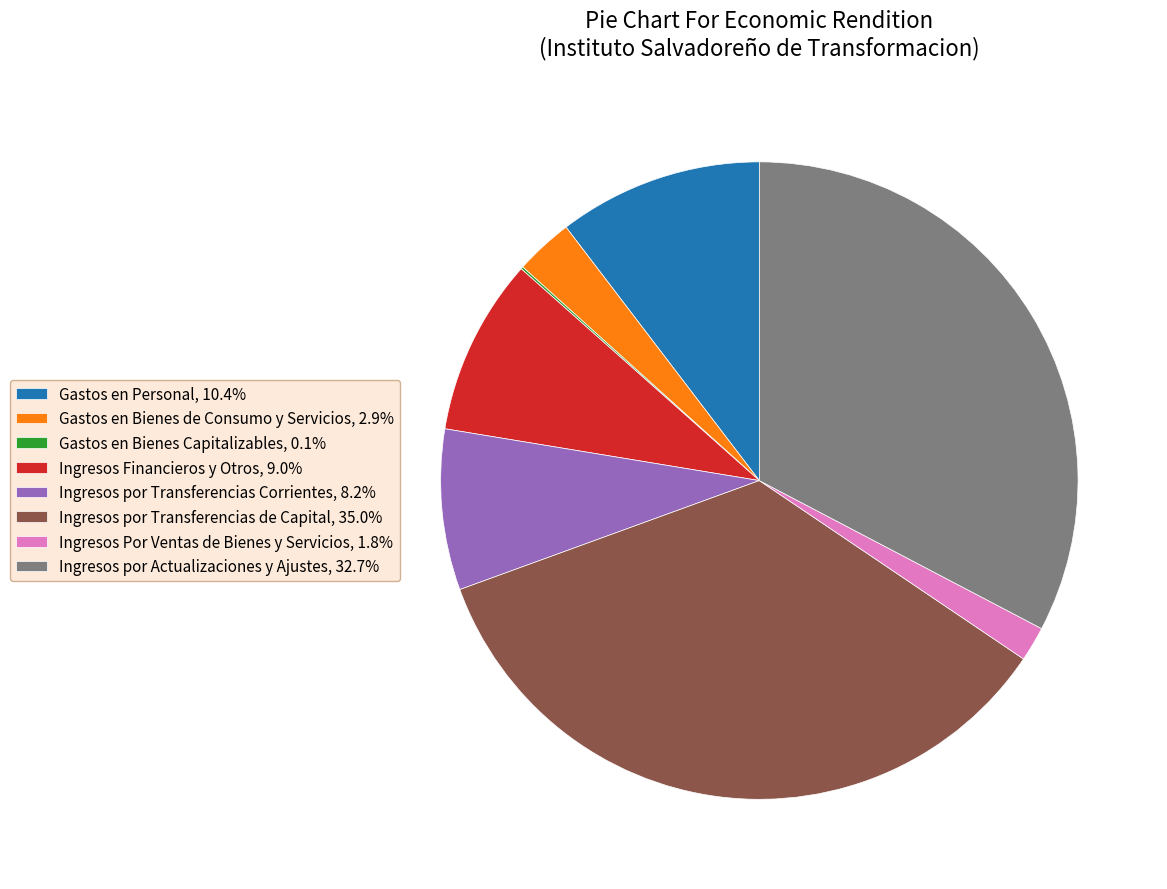

Is the sum of Gastos en Bienes de Consumo y Servicios, 2.9% and Ingresos por Actualizaciones y Ajustes, 32.7% greater than half?

No